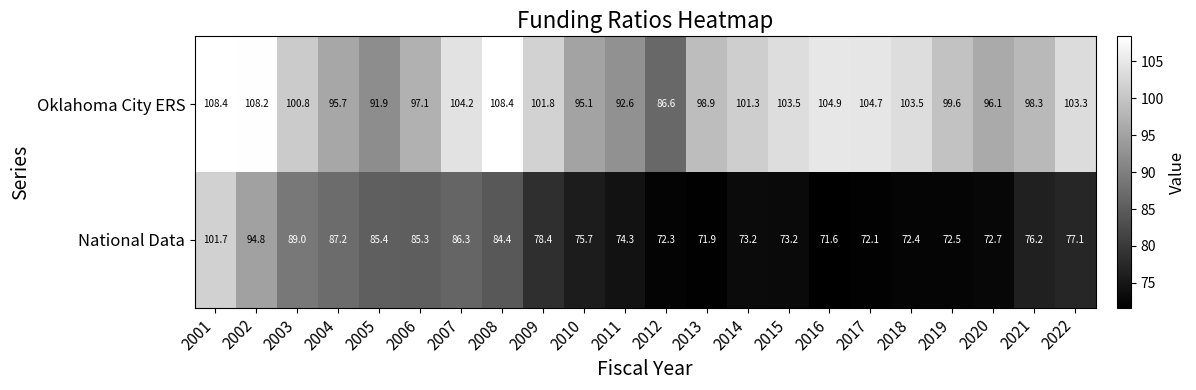

What is the spread (max minus min) of values at 2003?

11.8